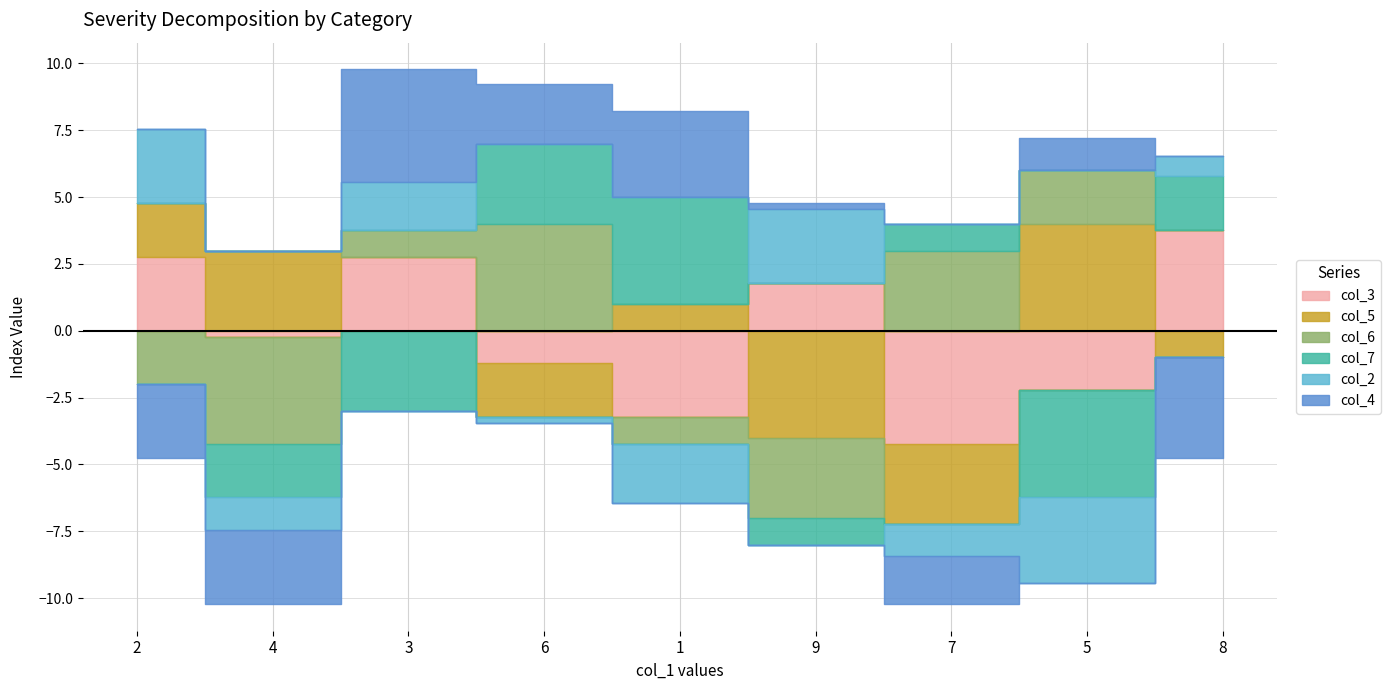

How many col_7 values are between 3 and 7?

5